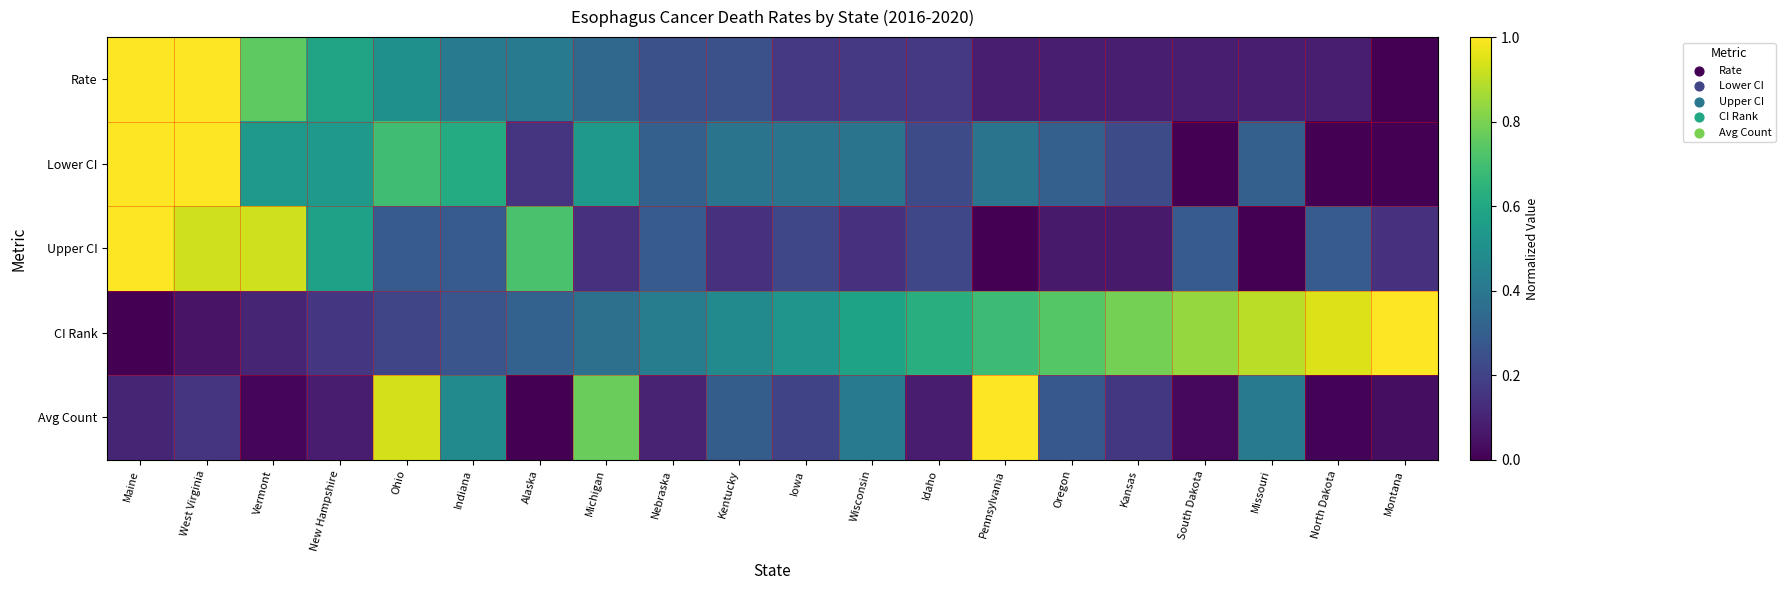

What is the maximum value shown in the chart?

1.0